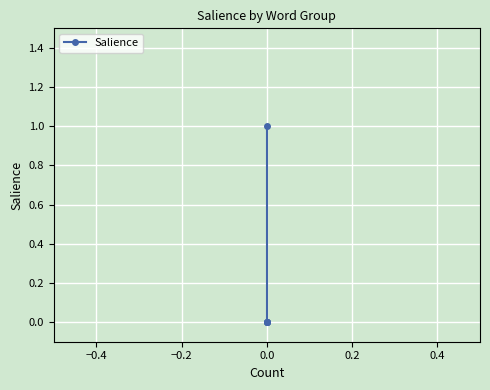

How many data points are above 0?

1